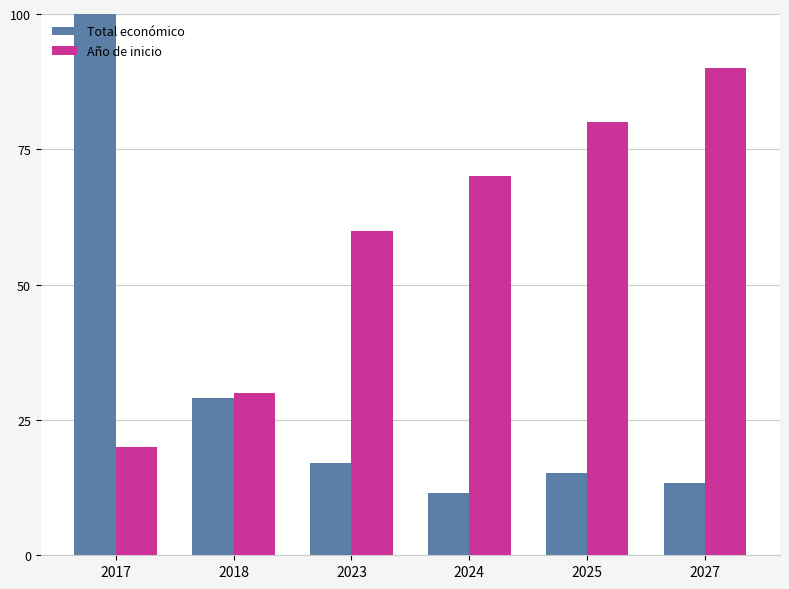

Count the number of data series in this chart.

2